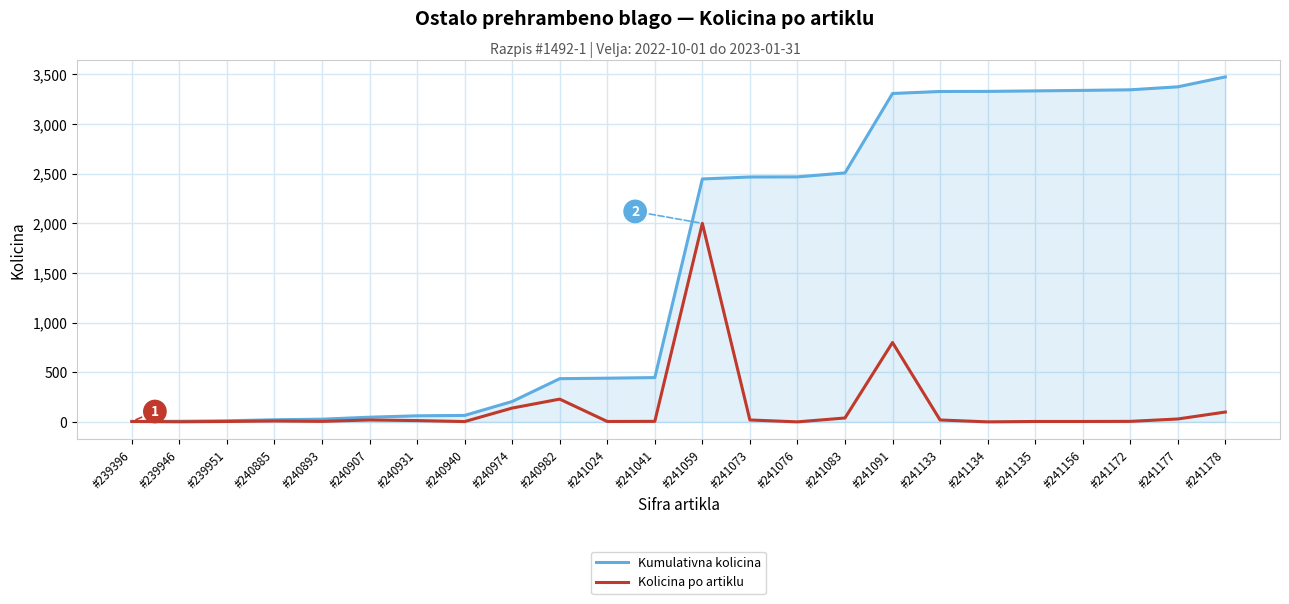

Count the number of categories in the chart.

24